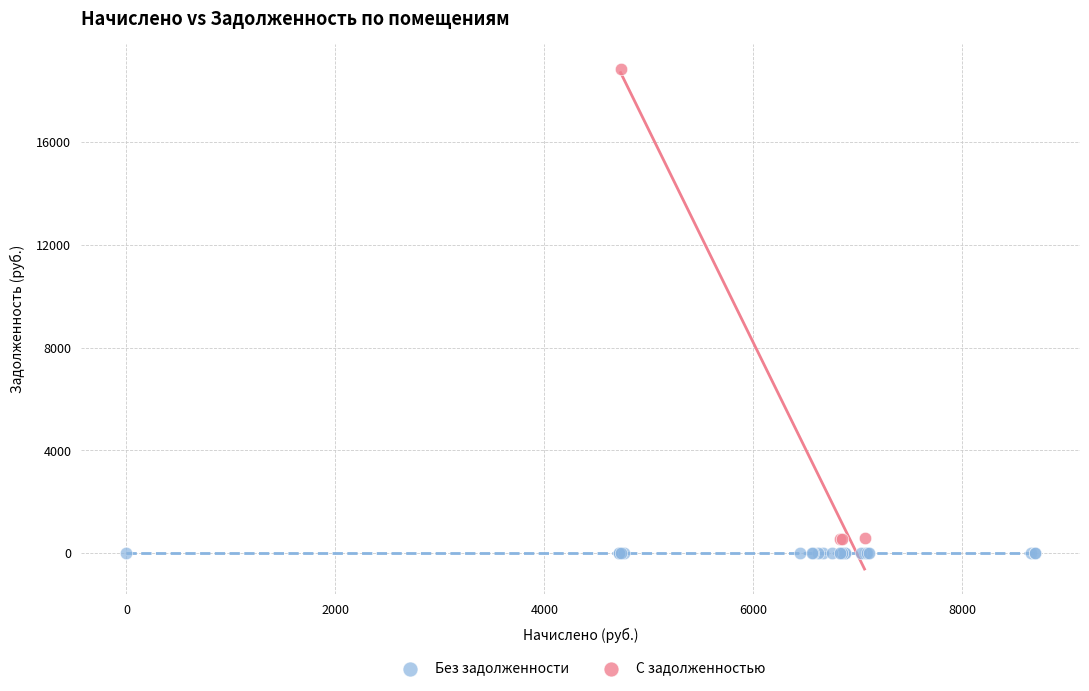

Which series contains the lowest Y value?

Без задолженности